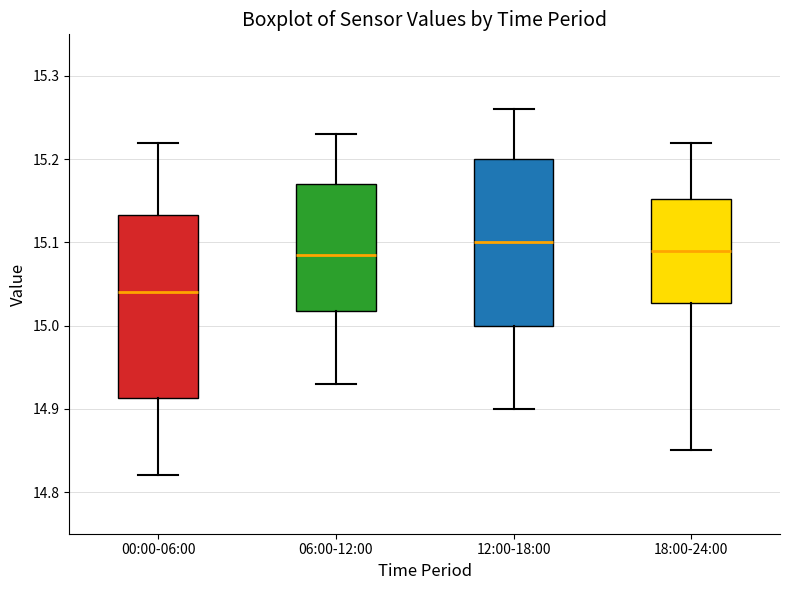

Reading left to right, transcribe this box plot: for each box, give where its median line is, the range the box spans, and where its two whiskers end, as read against the y-axis. The values are not printed on the chart, so give them approximately, as read against the axis.

00:00-06:00: median 15.04, box 14.91 to 15.13, whiskers 14.82 to 15.22
06:00-12:00: median 15.09, box 15.02 to 15.17, whiskers 14.93 to 15.23
12:00-18:00: median 15.10, box 15.00 to 15.20, whiskers 14.90 to 15.26
18:00-24:00: median 15.09, box 15.03 to 15.15, whiskers 14.85 to 15.22